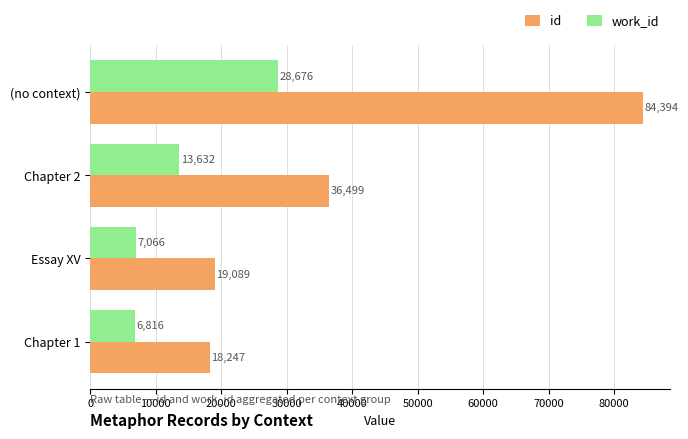

Rank the categories by work_id value from highest to lowest.

(no context), Chapter 2, Essay XV, Chapter 1